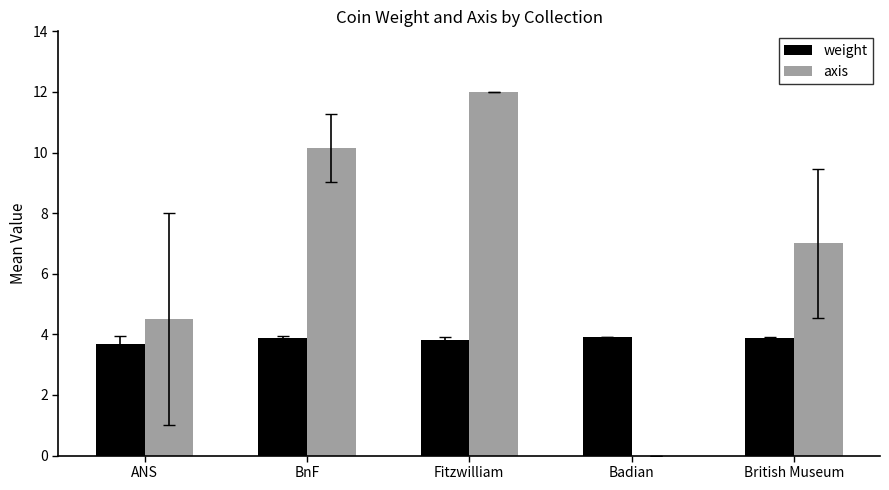

What is the greatest value displayed?

12.0